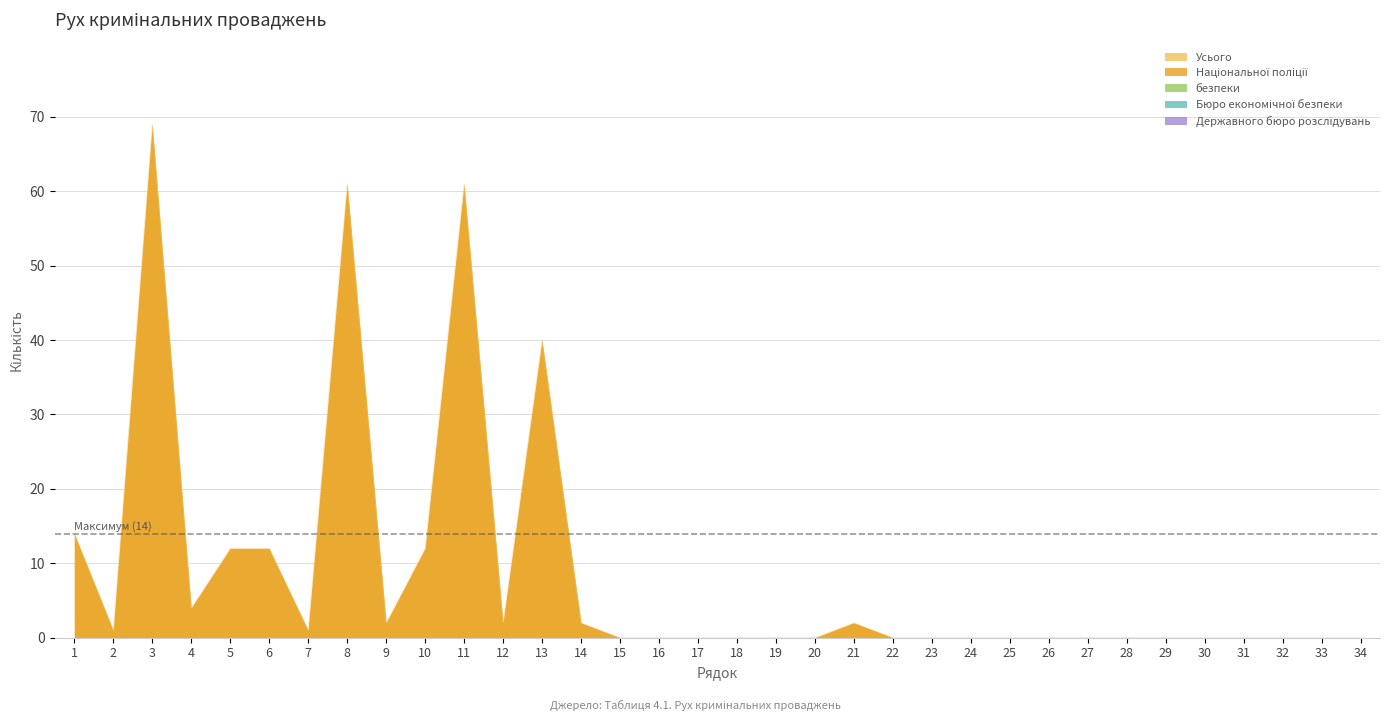

Reading left to right, what are all the values shown in this chart?

Усього: 14	1	69	4	12	12	1	61	2	12	61	2	40	2	0	0	0	0	0	0	2	0	0	0	0	0	0	0	0	0	0	0	0	0
Національної поліції: 14	1	69	4	12	12	1	61	2	12	61	2	40	2	0	0	0	0	0	0	2	0	0	0	0	0	0	0	0	0	0	0	0	0
безпеки: 0	0	0	0	0	0	0	0	0	0	0	0	0	0	0	0	0	0	0	0	0	0	0	0	0	0	0	0	0	0	0	0	0	0
Бюро економічної безпеки: 0	0	0	0	0	0	0	0	0	0	0	0	0	0	0	0	0	0	0	0	0	0	0	0	0	0	0	0	0	0	0	0	0	0
Державного бюро розслідувань: 0	0	0	0	0	0	0	0	0	0	0	0	0	0	0	0	0	0	0	0	0	0	0	0	0	0	0	0	0	0	0	0	0	0